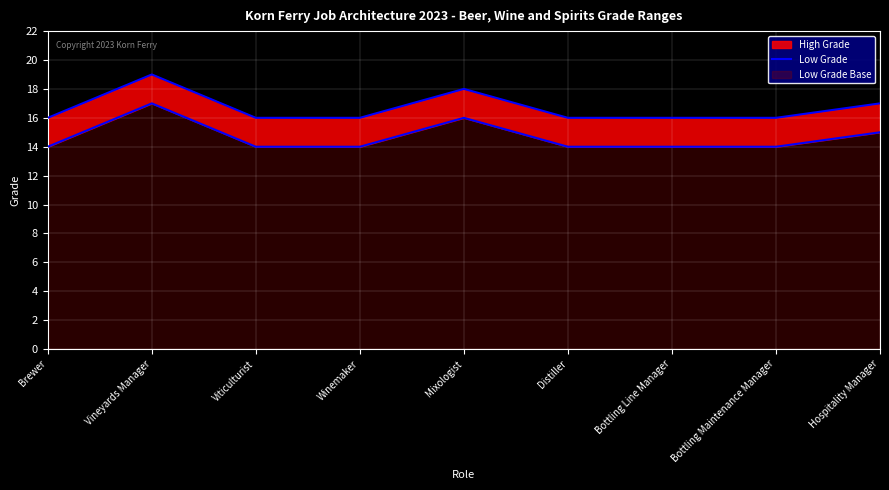

How many lines are shown in the chart?

1